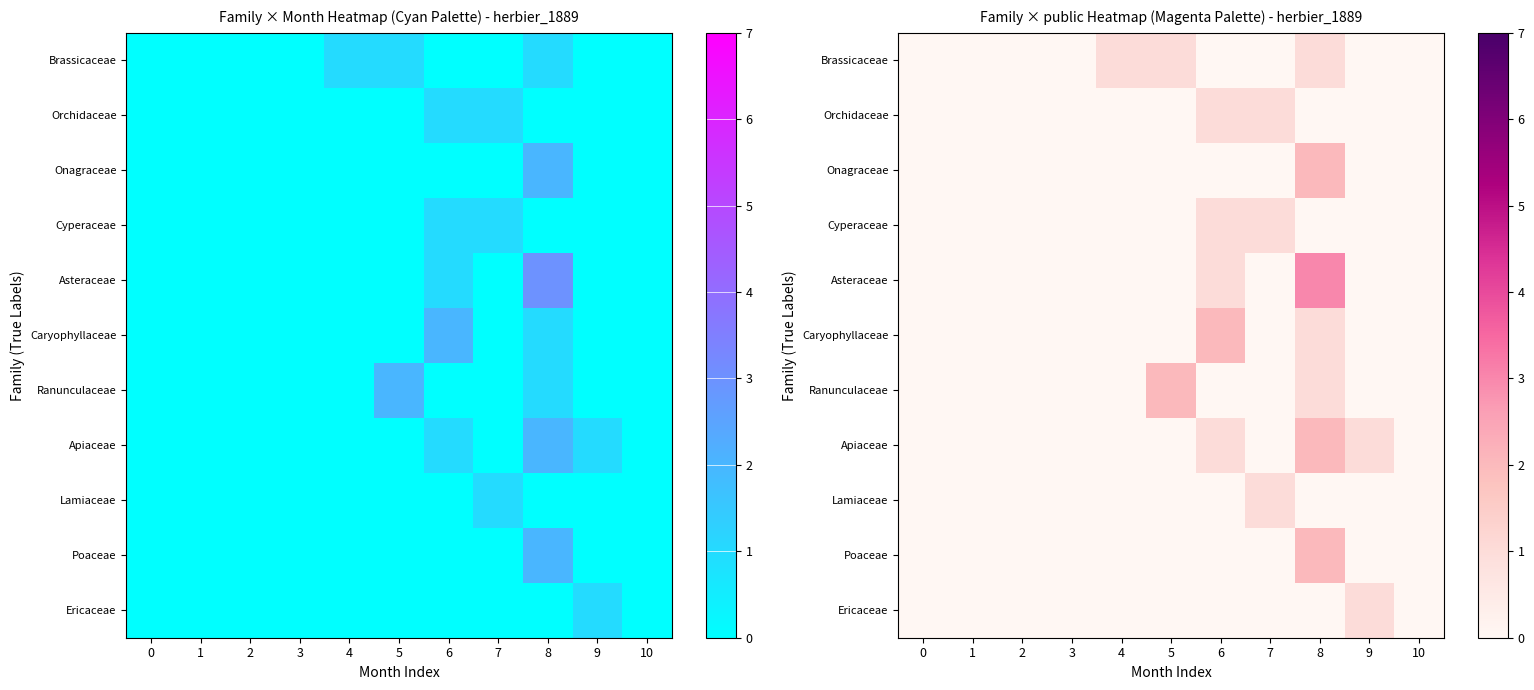

At which category is the sum across all series the highest?

8